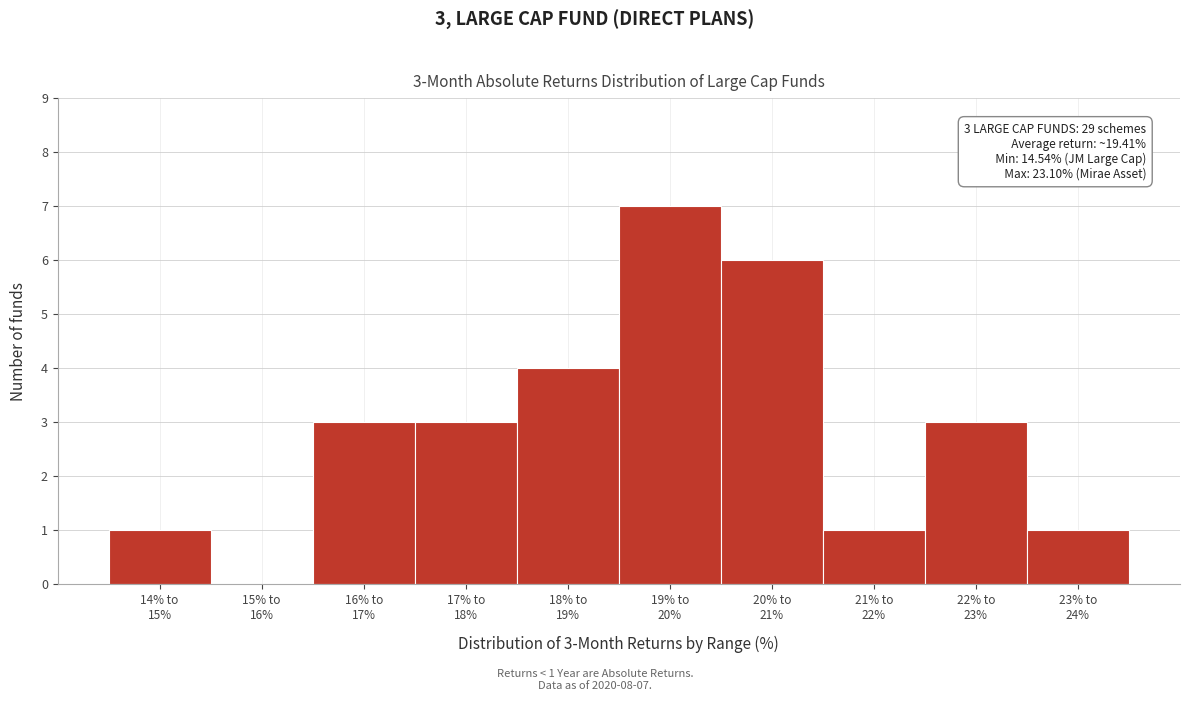

What is the sum of all values?

29